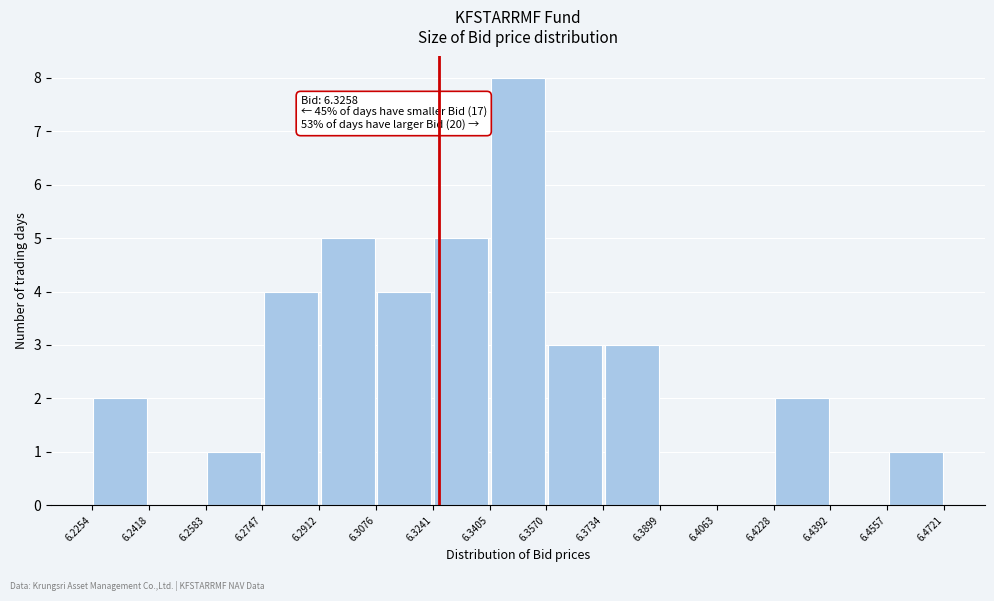

Which range on the x-axis has the tallest bar?

6.3405 to 6.3570